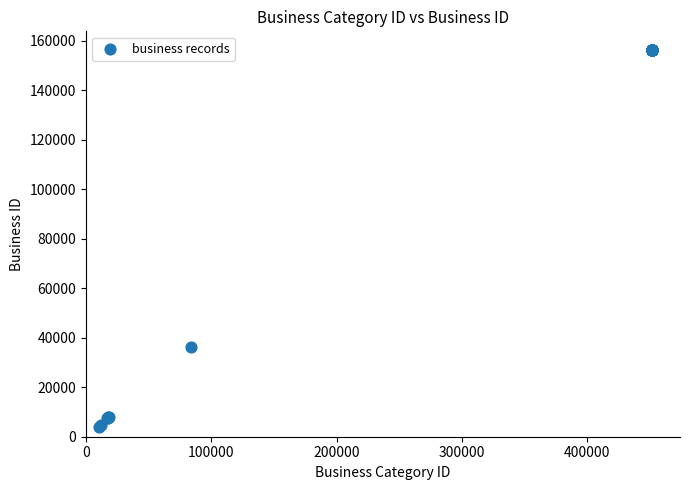

What Y value in the scatter plot is closest to 79960?

36093